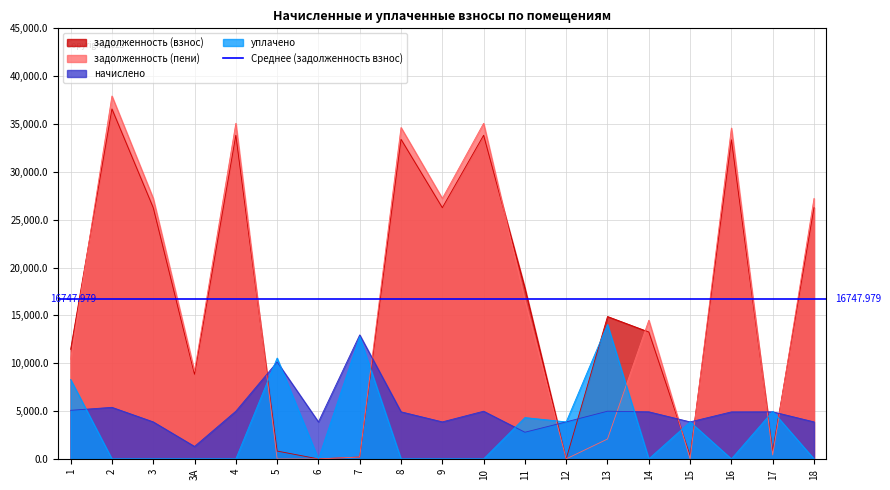

Which category has the highest value across all series?

2